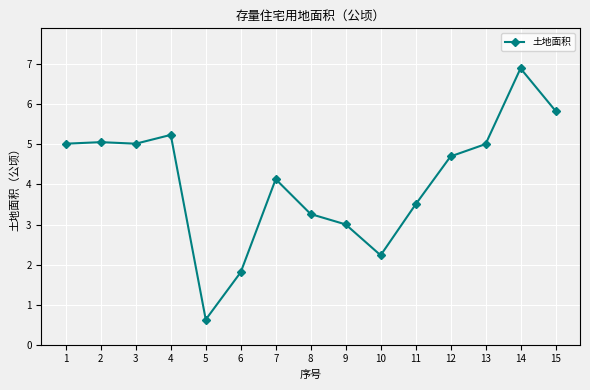

What is the value of the 13th point from the left?

5.0